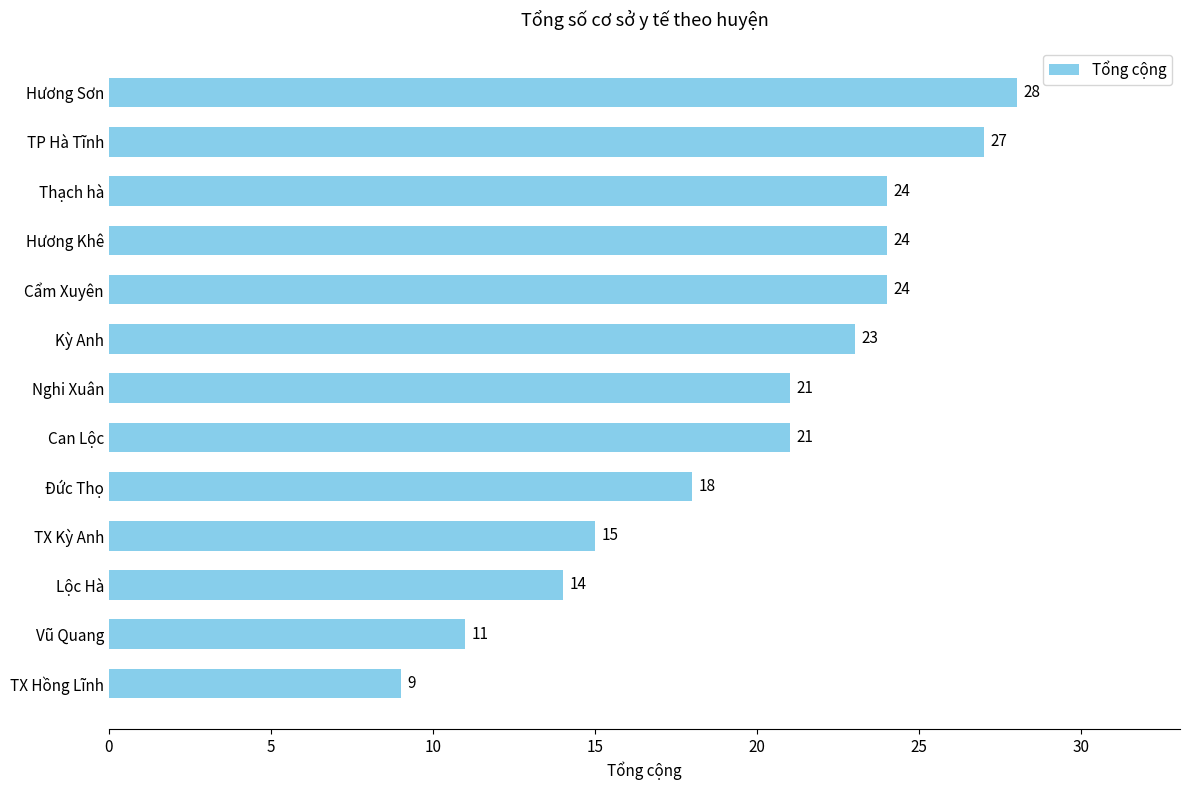

Reading bottom to top, what are all the values shown in this chart?

TX Hồng Lĩnh=9	Vũ Quang=11	Lộc Hà=14	TX Kỳ Anh=15	Đức Thọ=18	Can Lộc=21	Nghi Xuân=21	Kỳ Anh=23	Cẩm Xuyên=24	Hương Khê=24	Thạch hà=24	TP Hà Tĩnh=27	Hương Sơn=28